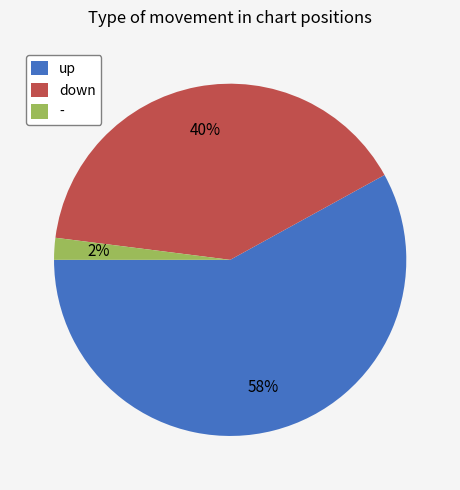

Is it true that up is 46% of the pie?

False